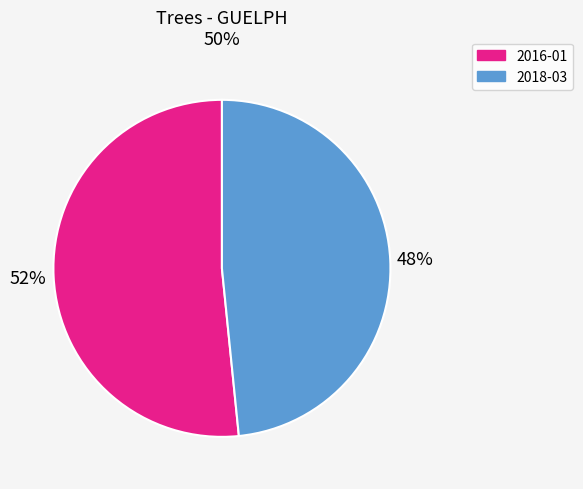

To the nearest percent, what is the average slice percentage?

50%